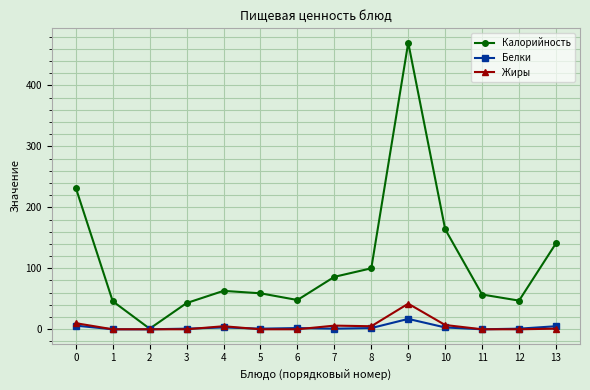

How many lines are shown in the chart?

3